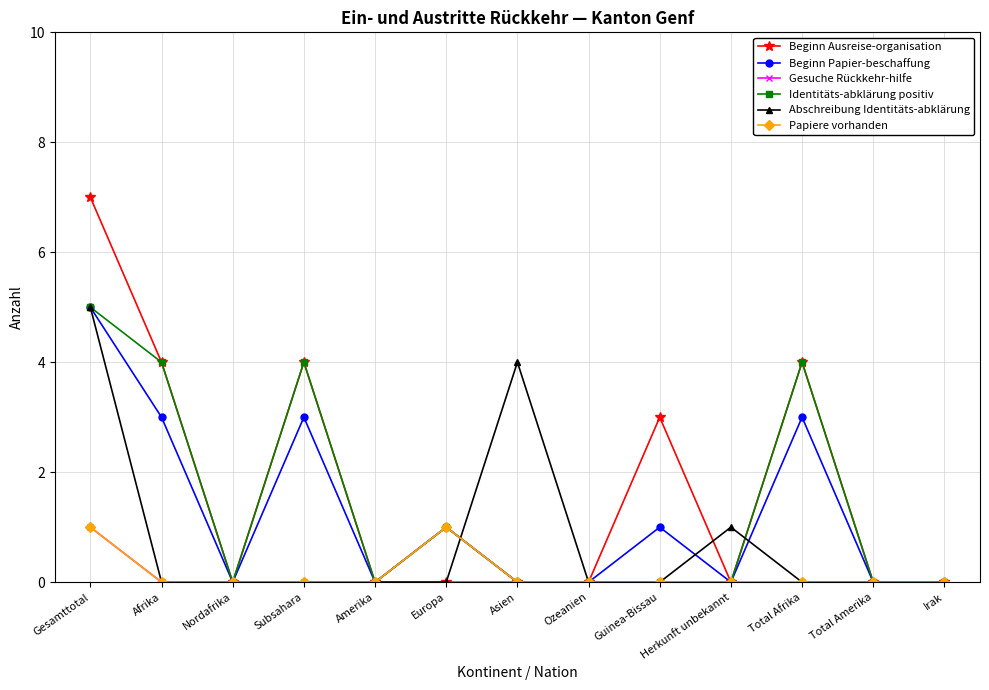

What is the approximate value of Papiere vorhanden at Gesamttotal?

1